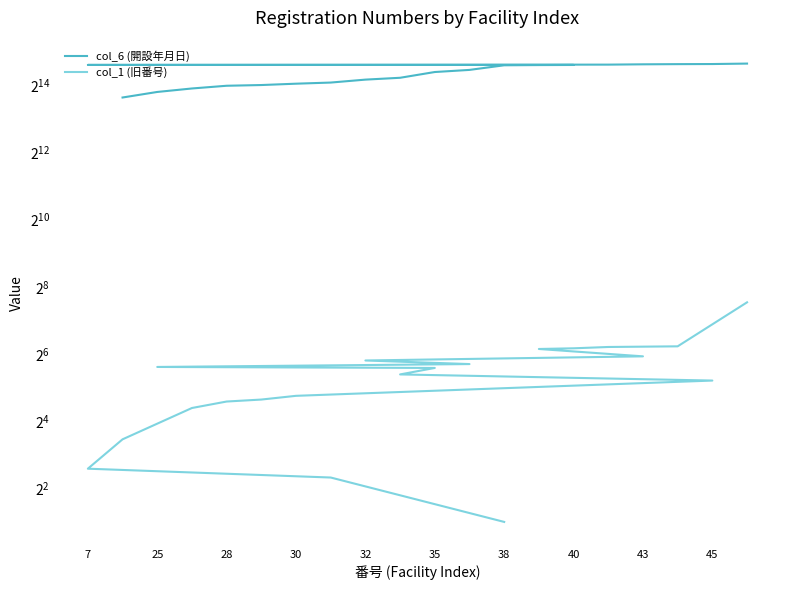

What is the difference between the maximum and minimum values in the col_6 (開設年月日) series?

12934